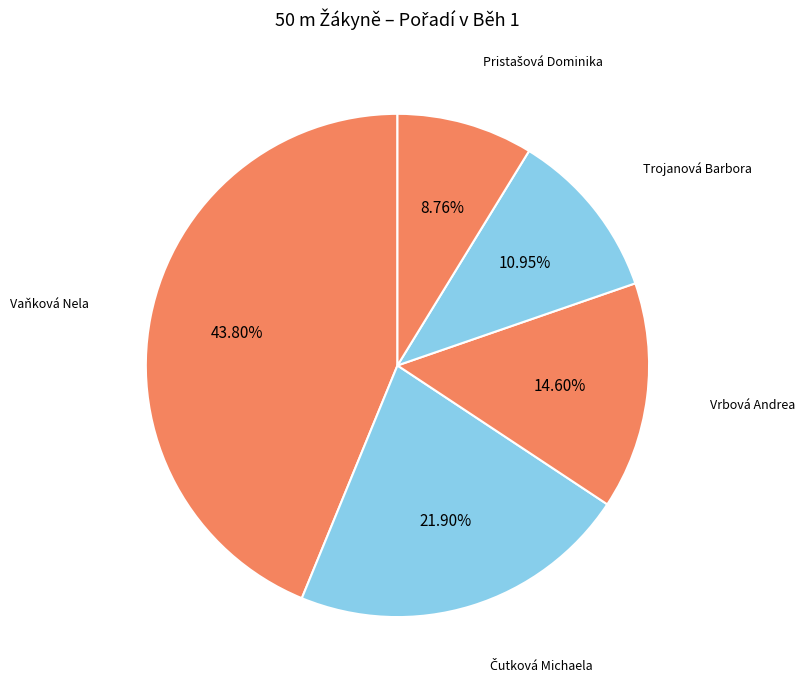

How many slices are in this pie chart?

5